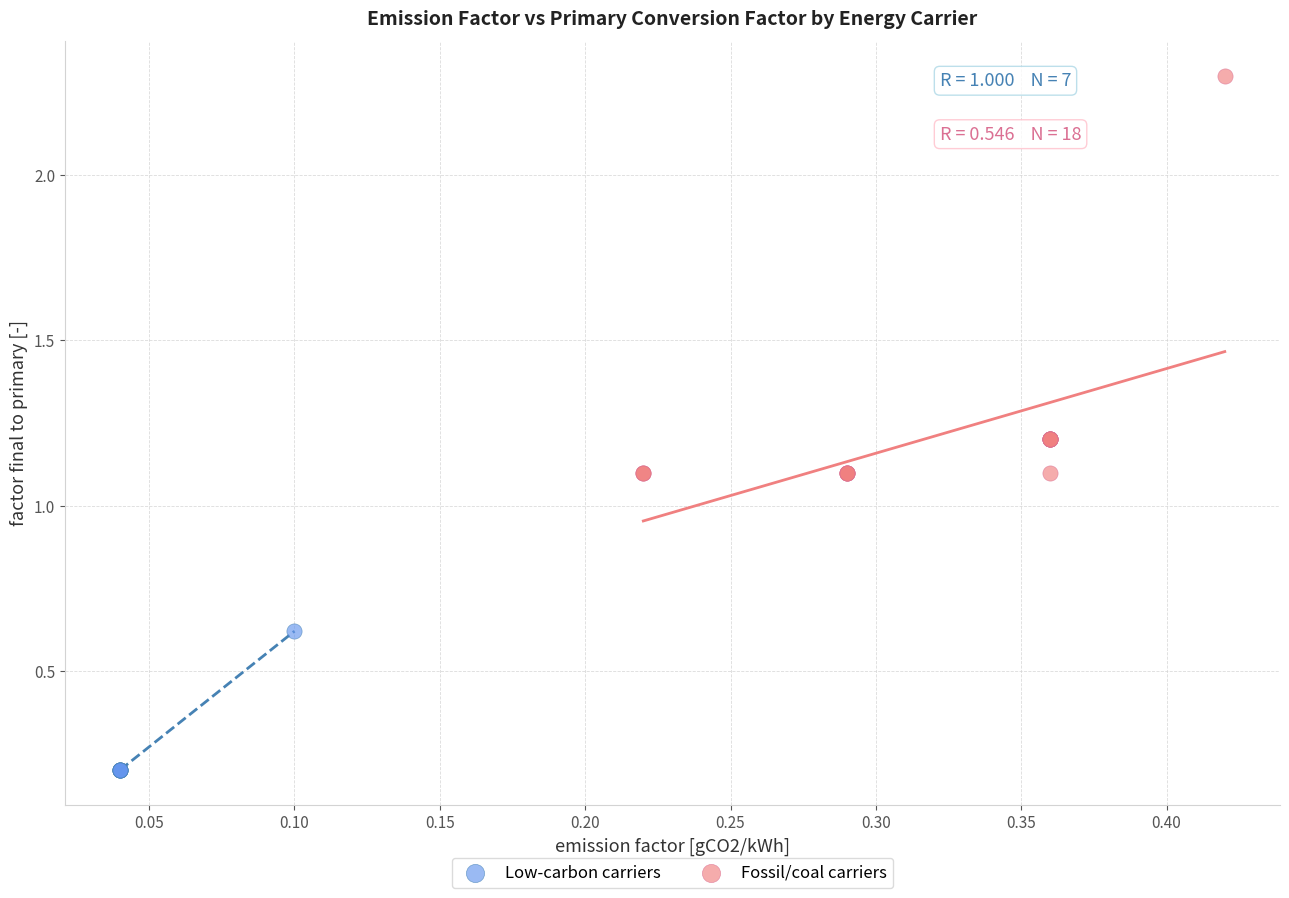

Which series contains the highest Y value?

Fossil/coal carriers